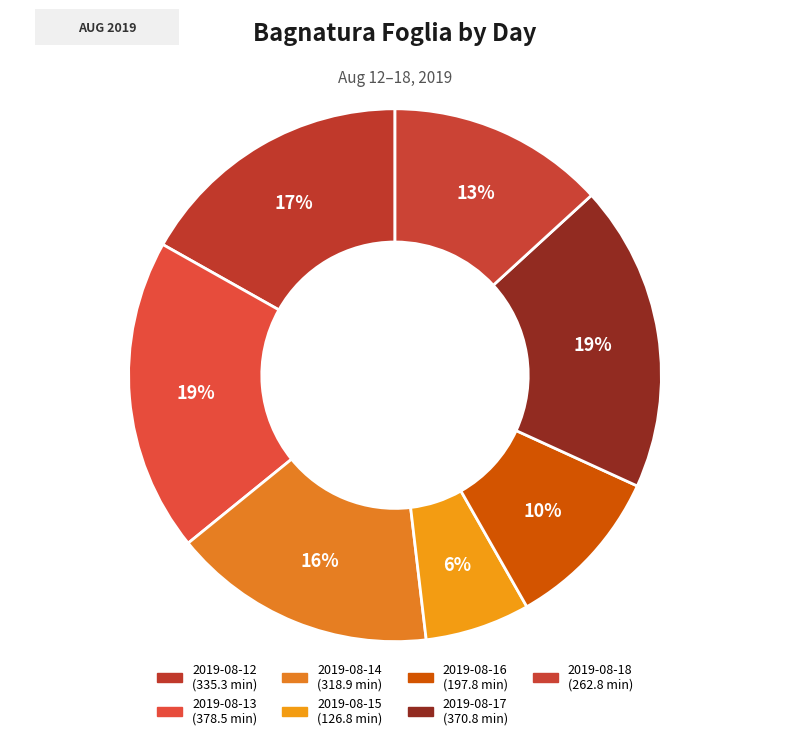

What is the ratio of the value at 2019-08-13 to the value at 2019-08-17?

1.0